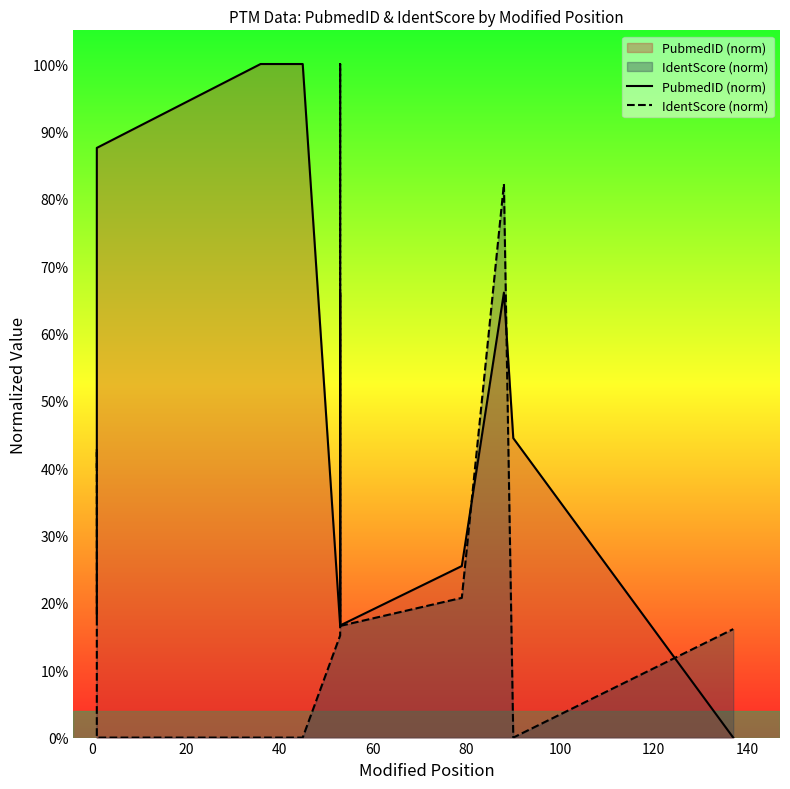

What are all the series names shown in the legend?

PubmedID (norm), IdentScore (norm)